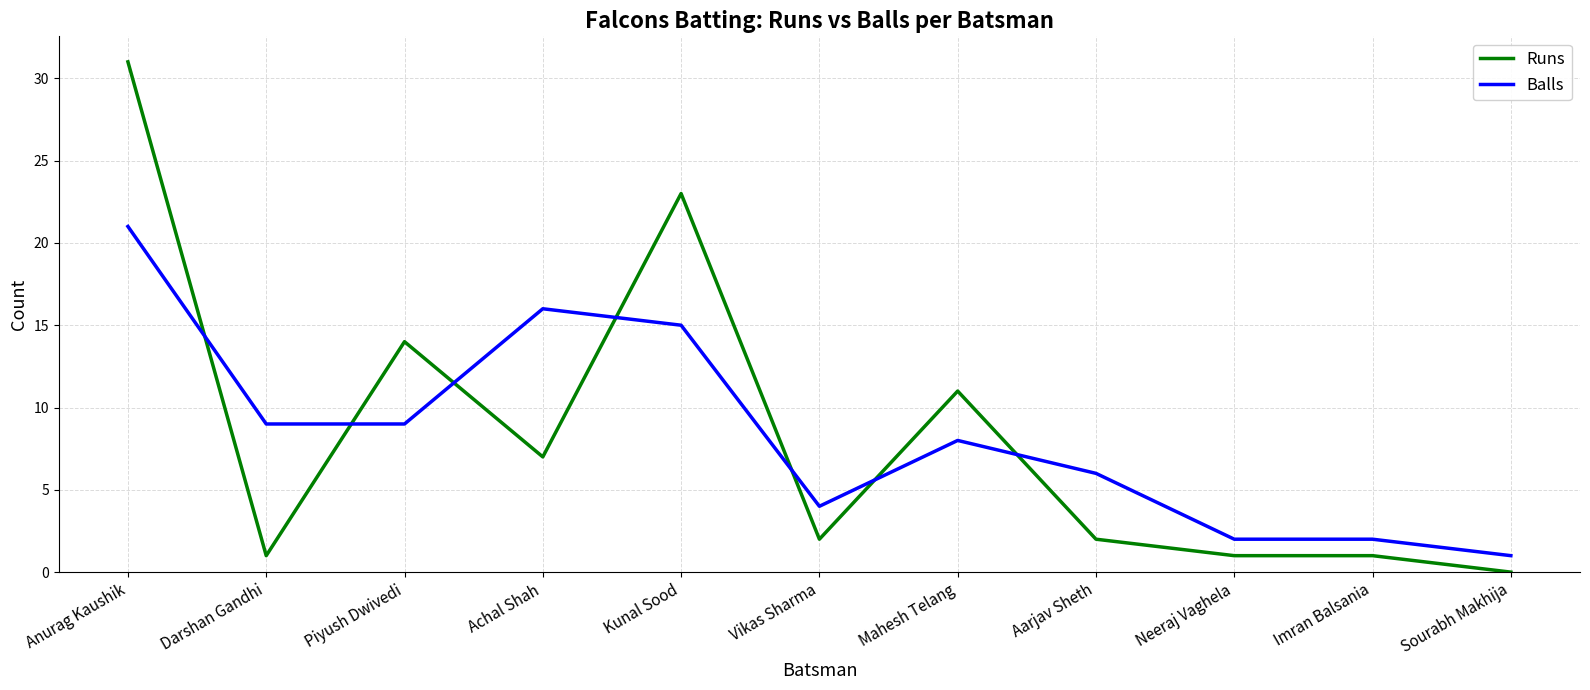

Reading left to right, what are all the values shown in this chart?

Runs: 31	1	14	7	23	2	11	2	1	1	0
Balls: 21	9	9	16	15	4	8	6	2	2	1